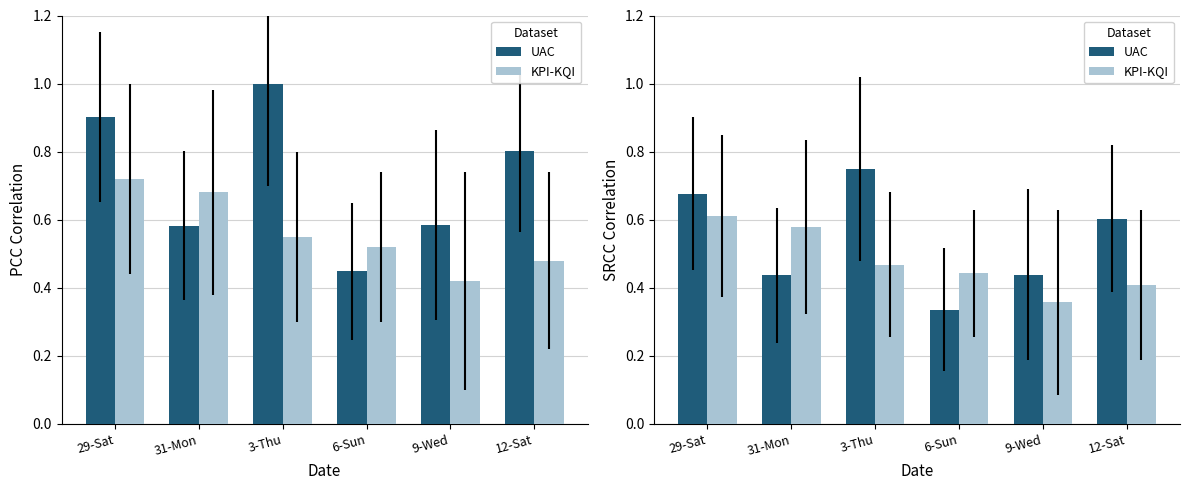

What is the sum of all UAC values?

3.2